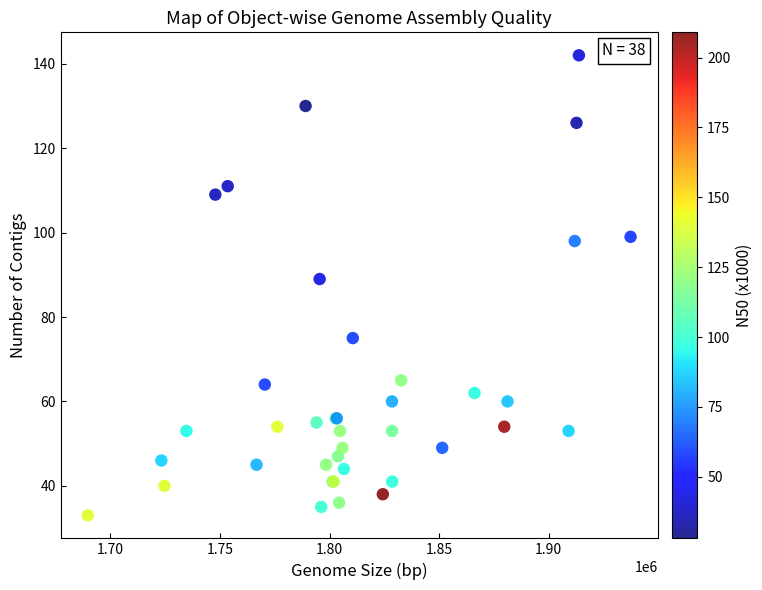

What Y value in the scatter plot is closest to 87?

89